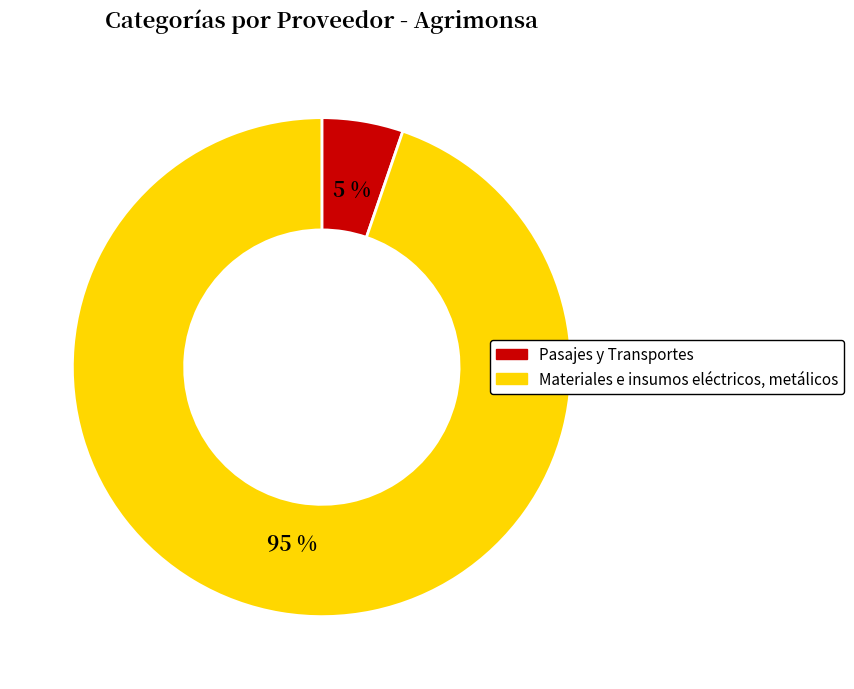

Does Pasajes y Transportes represent more than half of the total?

No